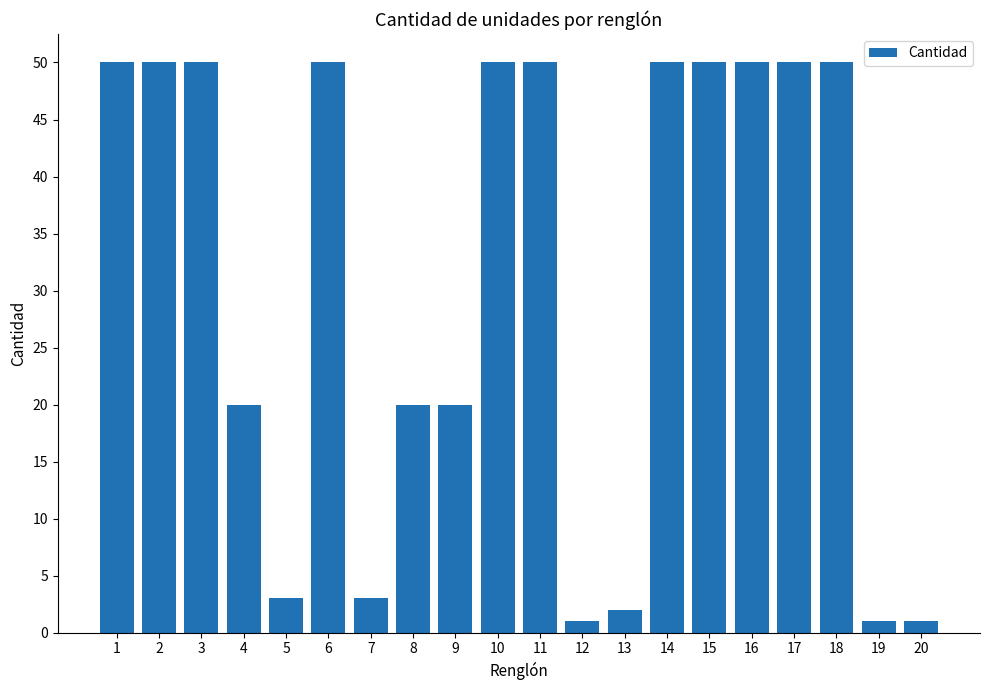

What is the difference between the maximum and minimum values?

49